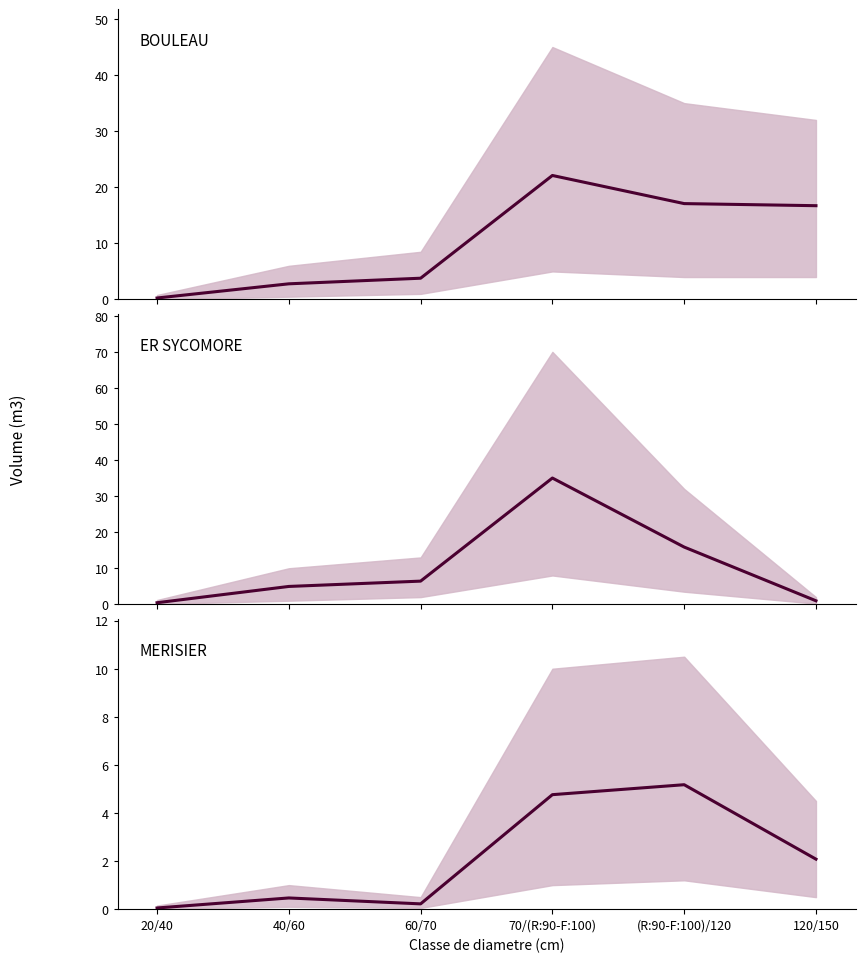

Reading left to right, extract all data points from this chart.

BOULEAU median: 0.3	2.8	3.8	22.1	17.1	16.7
ER SYCOMORE median: 0.4	5.0	6.4	35.0	15.9	1.0
MERISIER median: 0.0	0.5	0.2	4.8	5.2	2.1